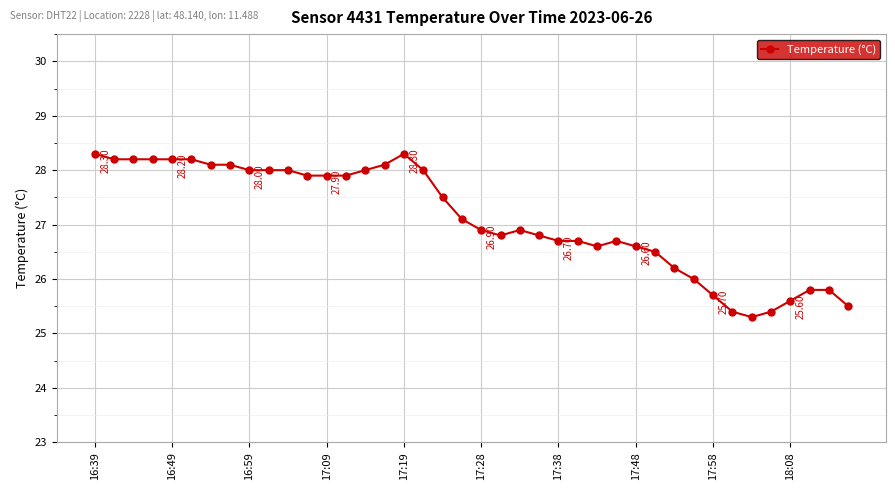

What is the difference between the maximum and minimum values?

3.0